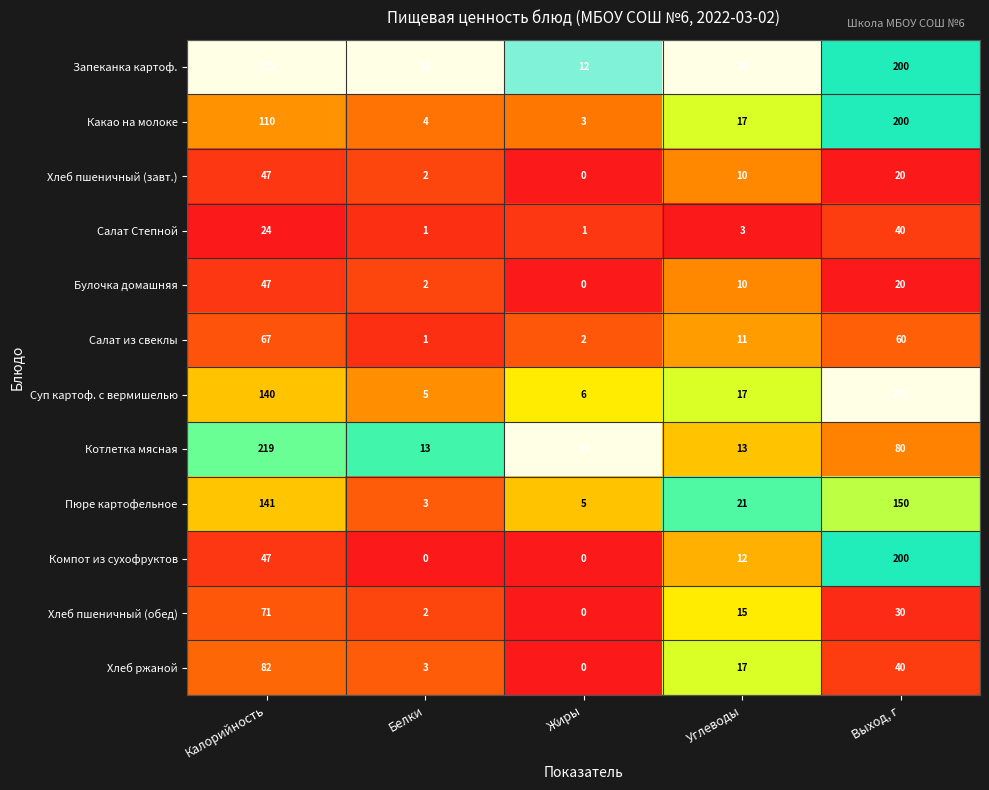

What is the average value of the Салат из свеклы series?

28